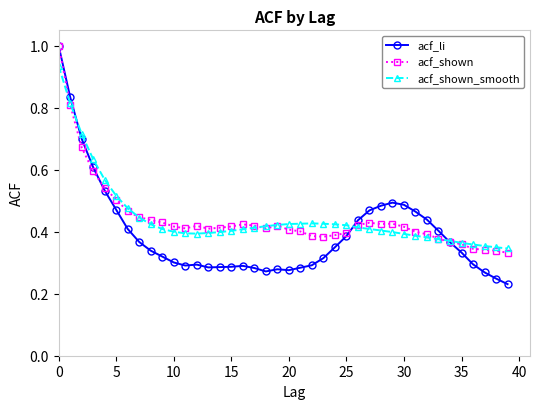

True or false: acf_li has more than 2 points higher than both neighbors.

True